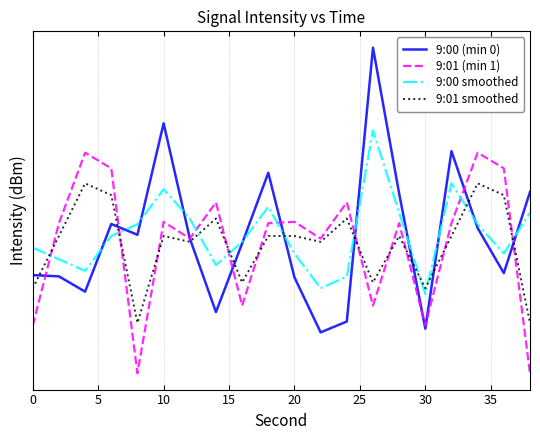

What is the maximum value shown in the chart?

-125.1